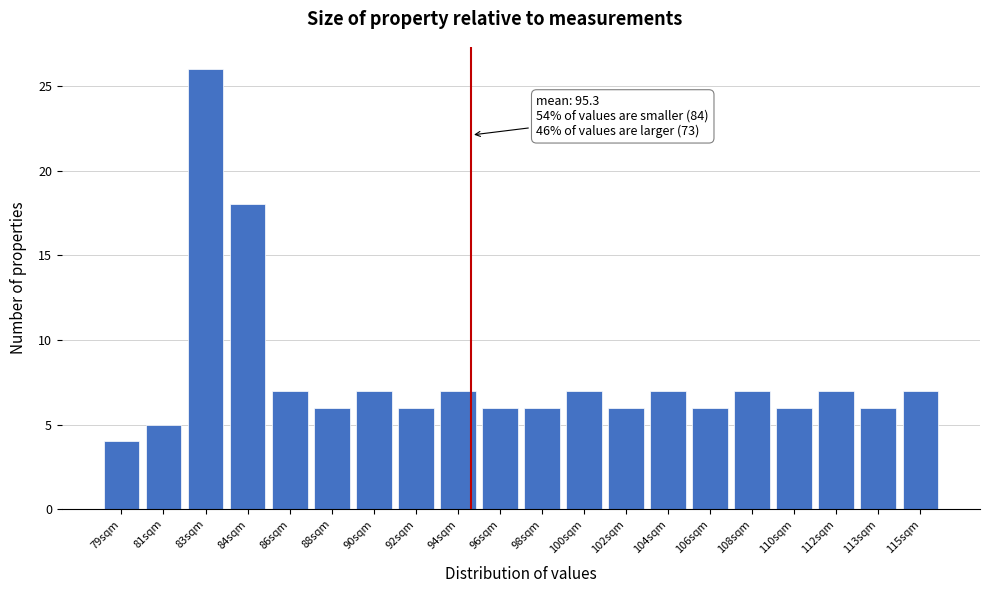

Reading right to left, transcribe all the data shown in this chart.

115sqm=7	113sqm=6	112sqm=7	110sqm=6	108sqm=7	106sqm=6	104sqm=7	102sqm=6	100sqm=7	98sqm=6	96sqm=6	94sqm=7	92sqm=6	90sqm=7	88sqm=6	86sqm=7	84sqm=18	83sqm=26	81sqm=5	79sqm=4